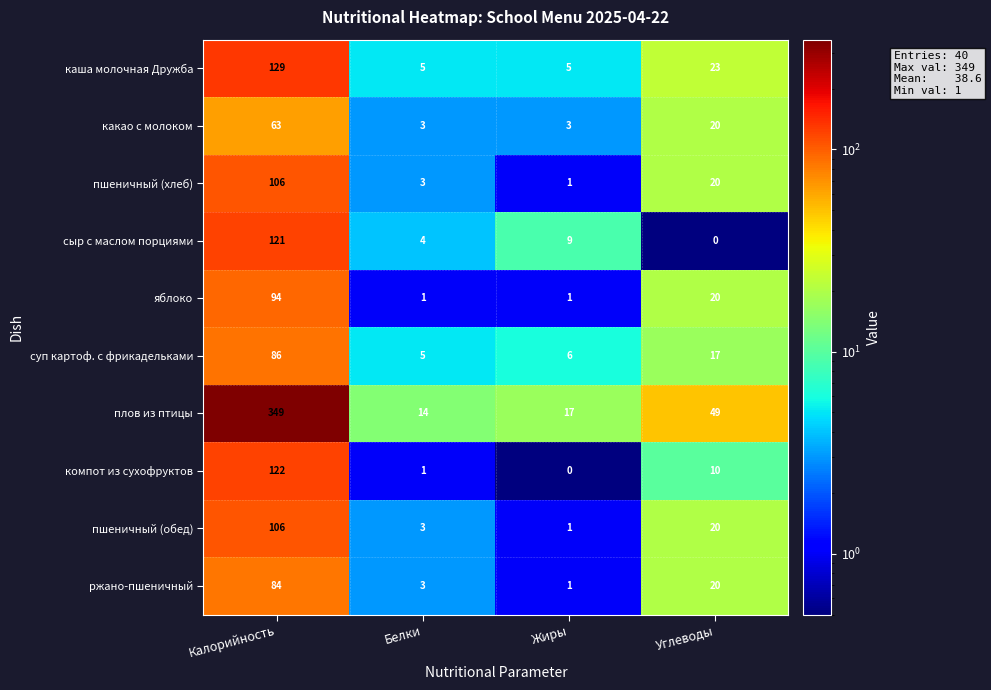

What is the total value across all series at Жиры?

44